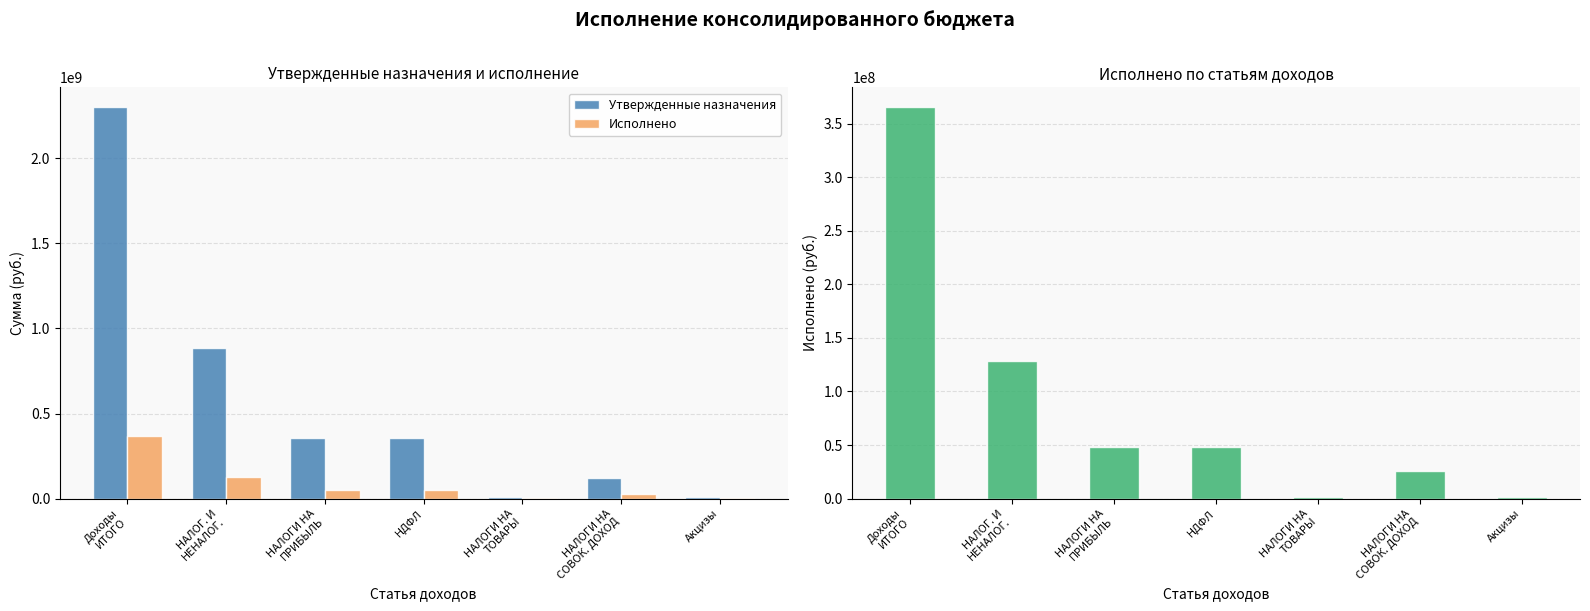

Which series has the largest total across all categories?

Утвержденные назначения